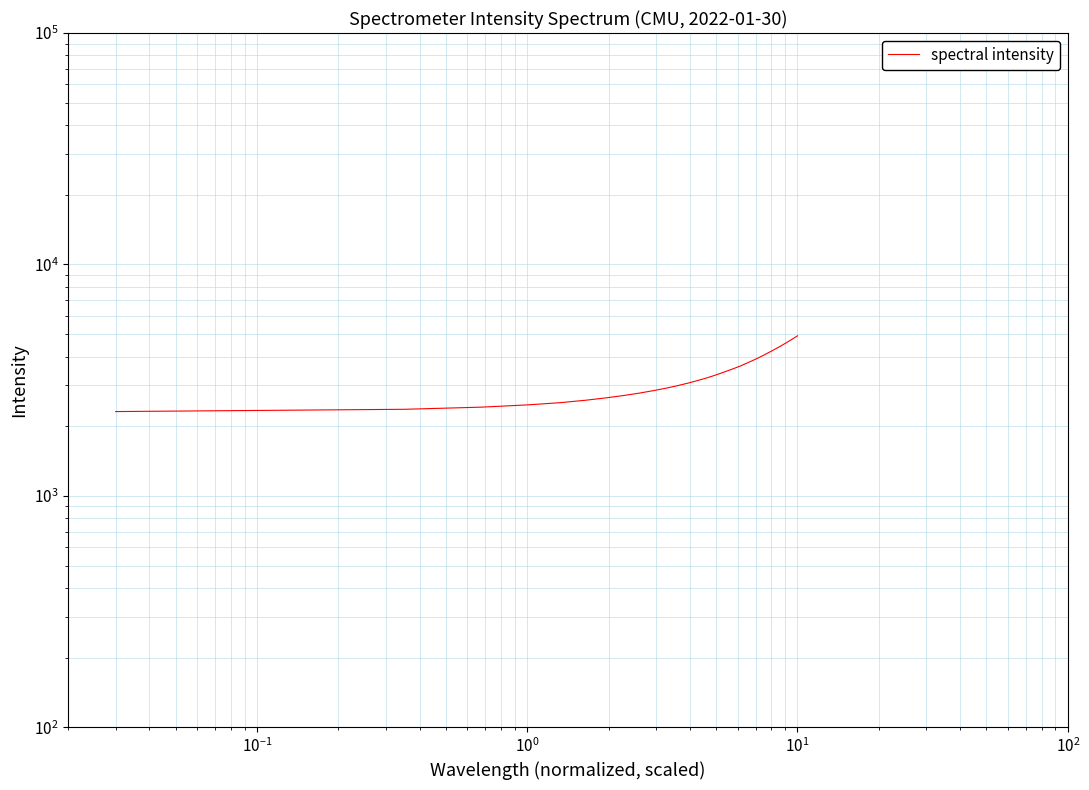

What is the value of the 28th point from the left?

4458.3